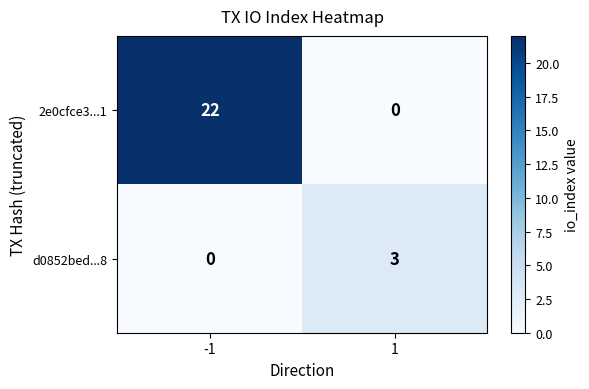

Which series changed the most between -1 and 1?

2e0cfce3...1